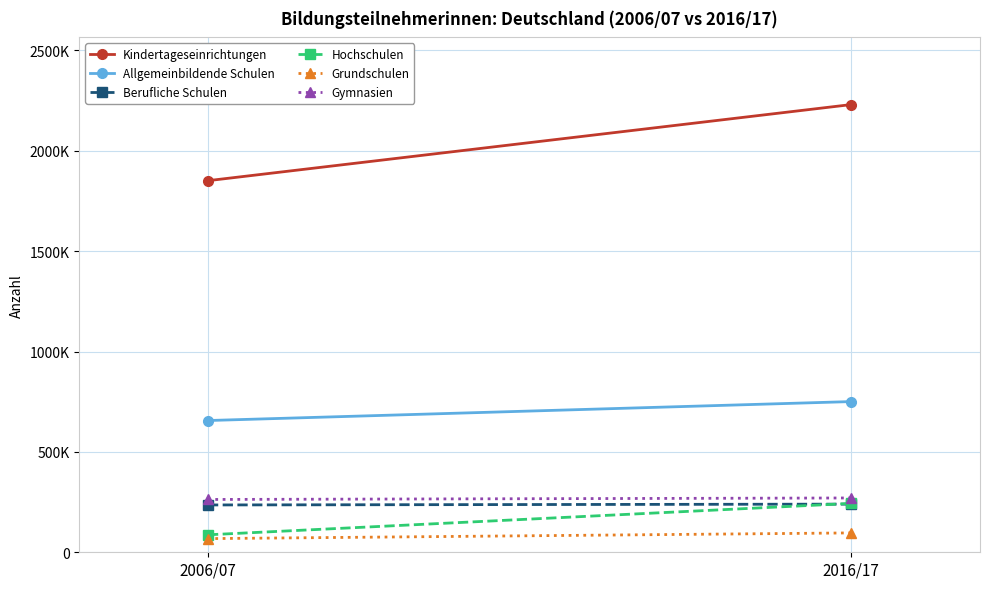

Which has a higher value, 2016/17 or 2006/07?

2016/17